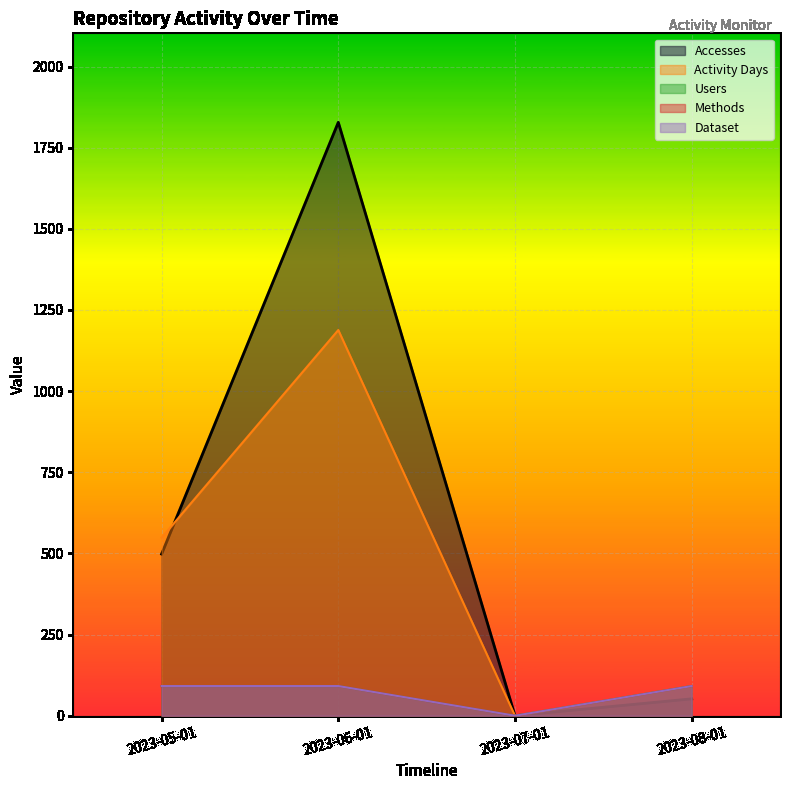

At how many categories does at least one series exceed 1583?

1